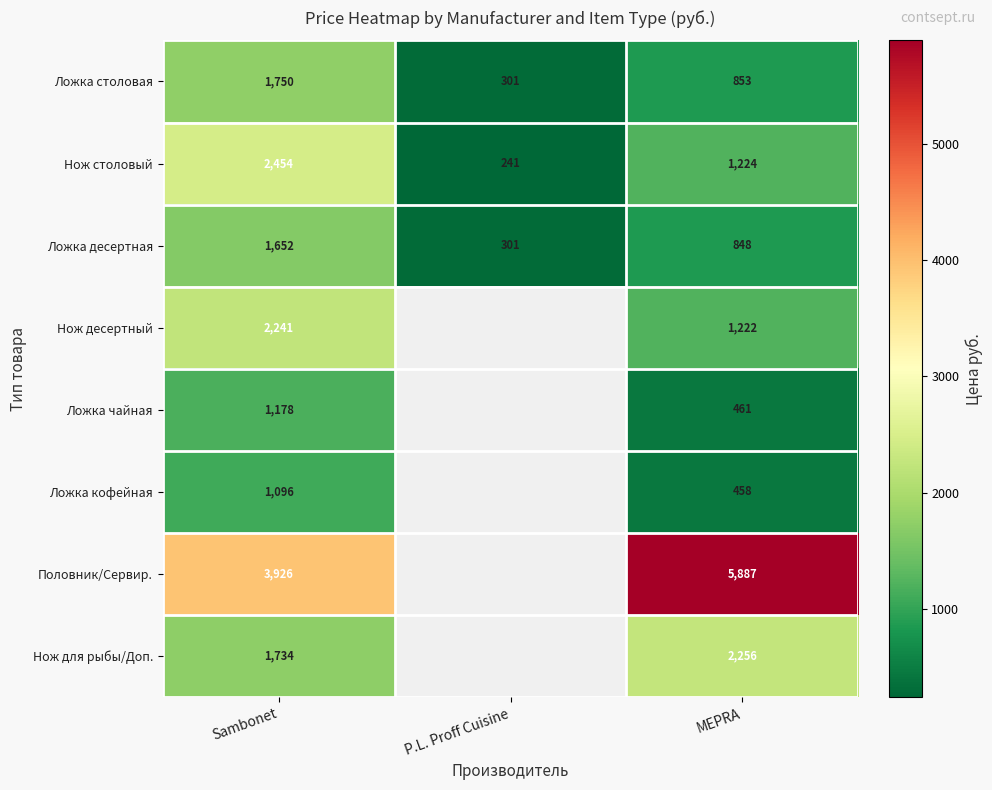

Is it true that Нож столовый equals 86.0 at P.L. Proff Cuisine?

False